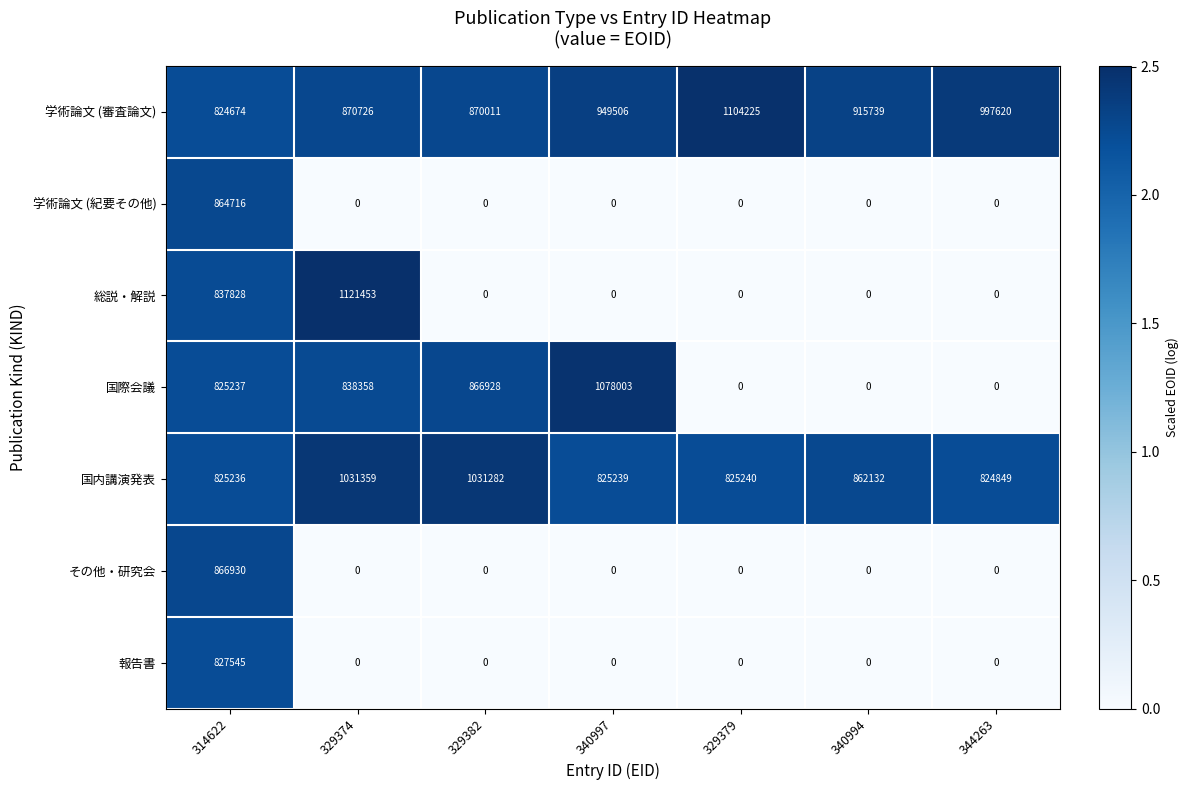

Which series has the largest total across all categories?

学術論文 (審査論文)